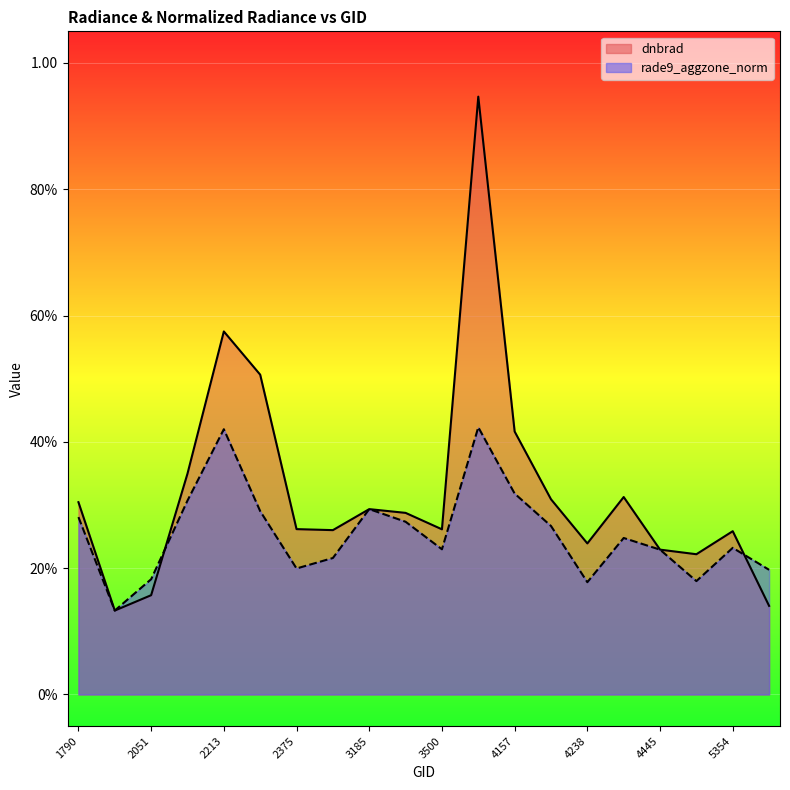

What is the value of the rade9_aggzone_norm point at the 19th from the left?

0.2